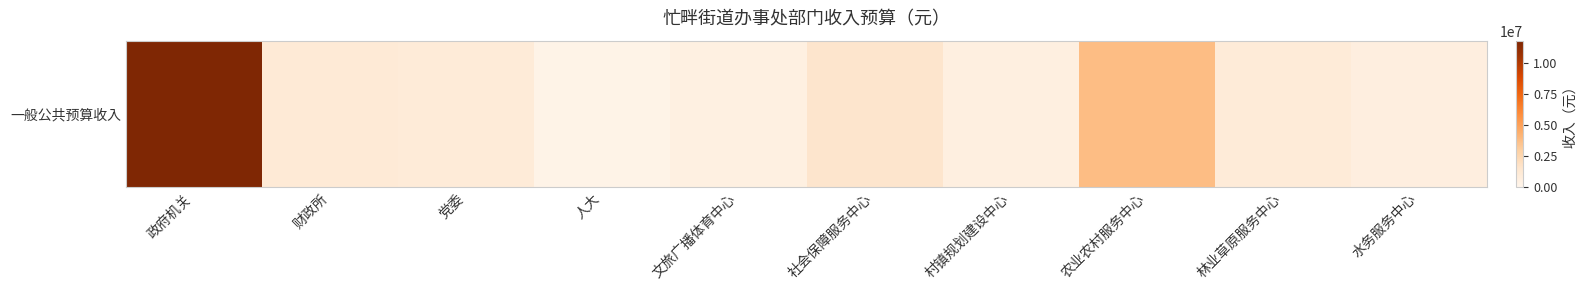

List the labels in order of value, largest first.

政府机关, 农业农村服务中心, 社会保障服务中心, 财政所, 党委, 林业草原服务中心, 水务服务中心, 村镇规划建设中心, 文旅广播体育中心, 人大